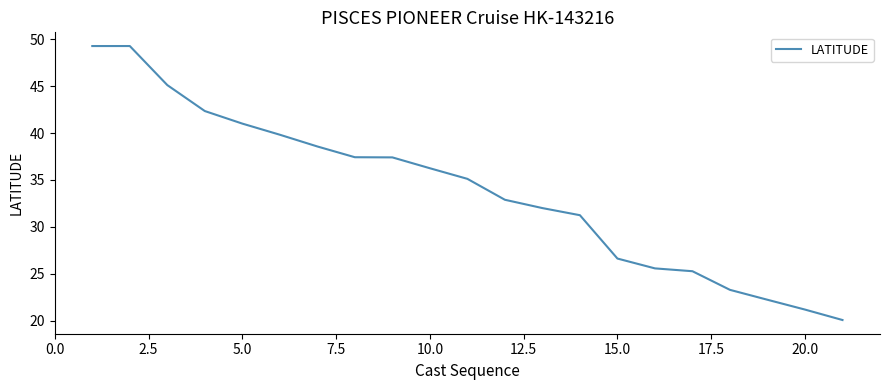

What is the difference between the maximum and minimum values?

29.2